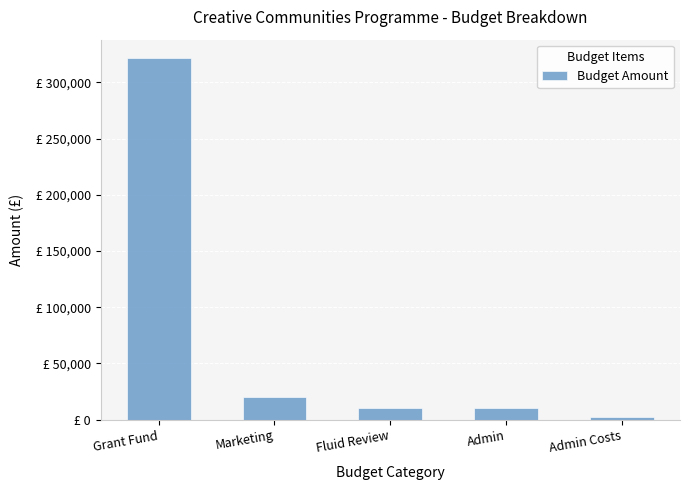

What is the average value?

73000